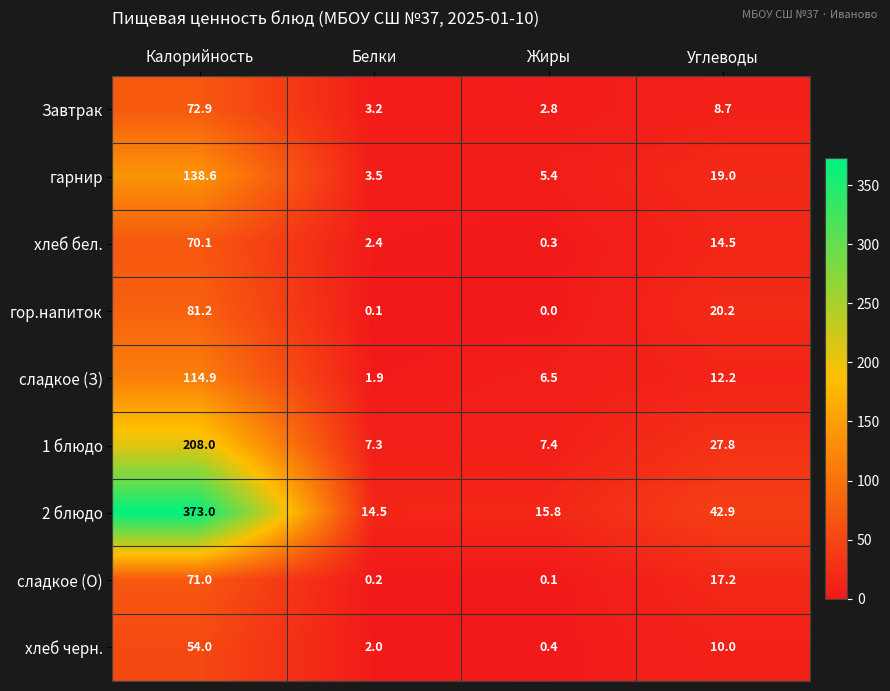

What is the total value across all series at Жиры?

38.7